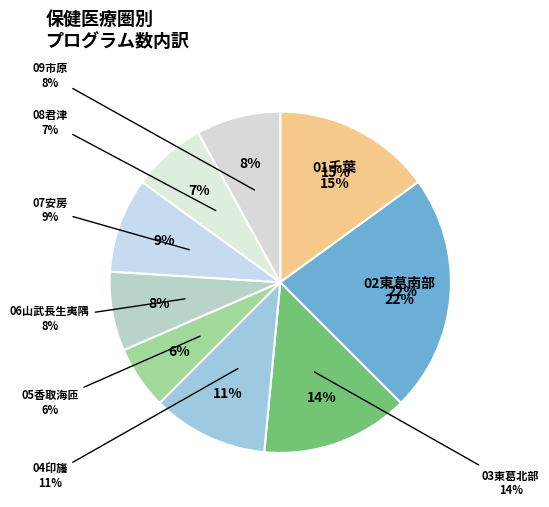

What percentage is NOT represented by 07安房?

91.0%